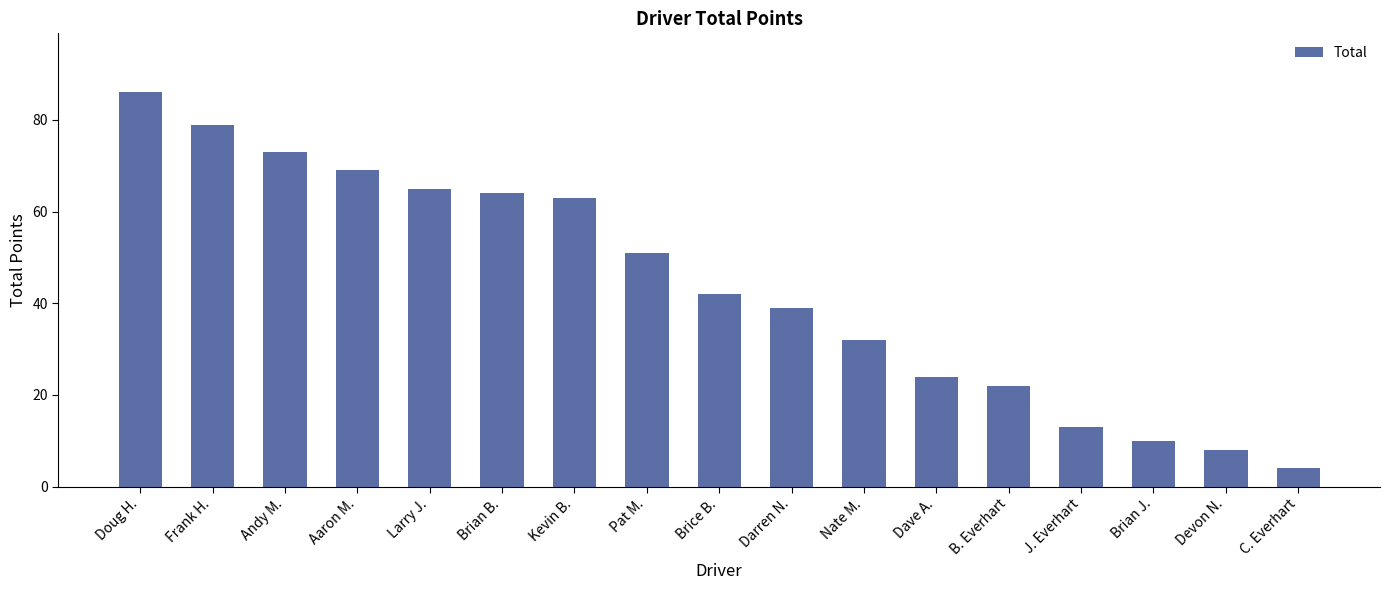

How many bars are there in total?

17